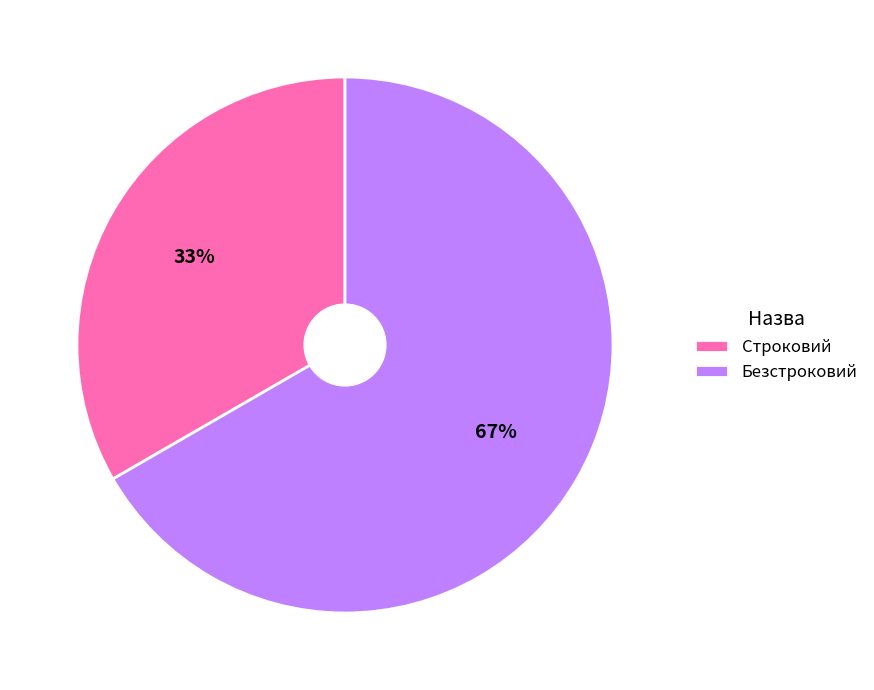

What is the ratio of the value at Безстроковий to the value at Строковий?

2.0